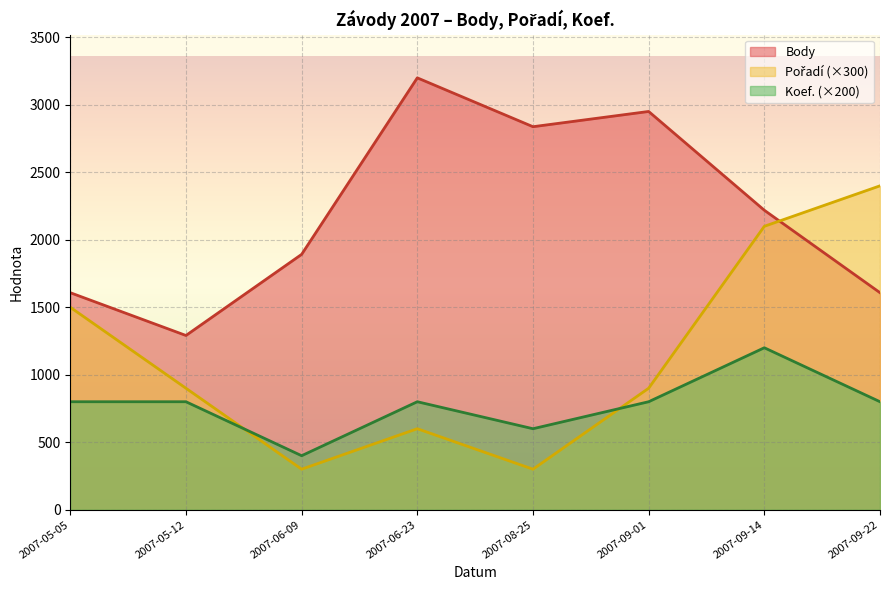

Which label corresponds to the largest value in the chart?

2007-06-23